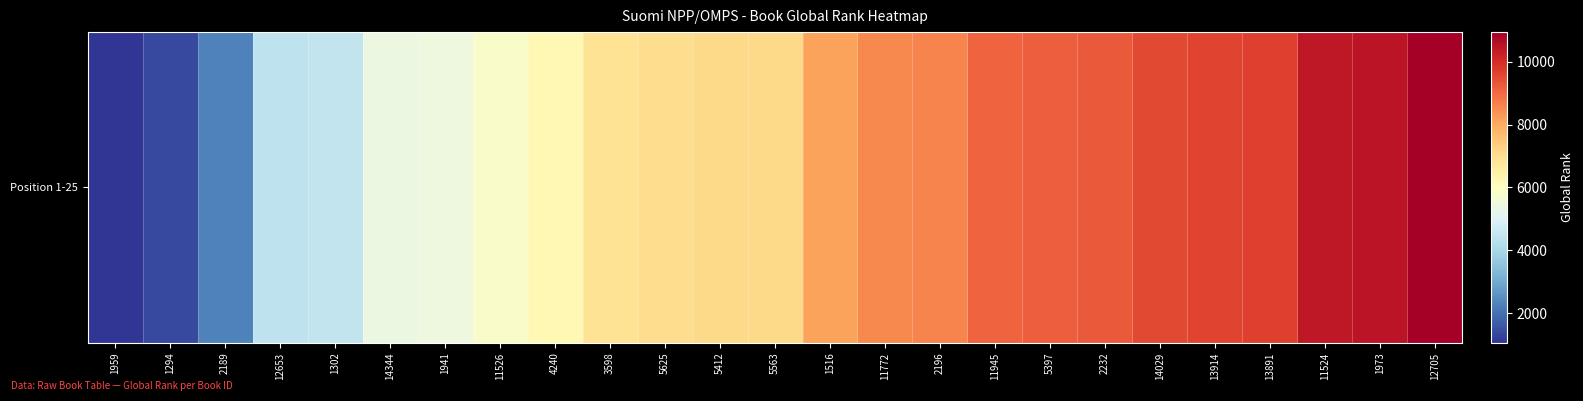

Reading right to left, what are all the values shown in this chart?

12705=10939	1973=10486	11524=10428	13891=9678	13914=9603	14029=9526	2232=9273	5397=9191	11945=9102	2196=8587	11772=8541	1516=8134	5563=7103	5412=7093	5625=7037	3598=6881	4240=6227	11526=5822	1941=5449	14344=5404	1302=4483	12653=4412	2189=2263	1294=1383	1959=1057